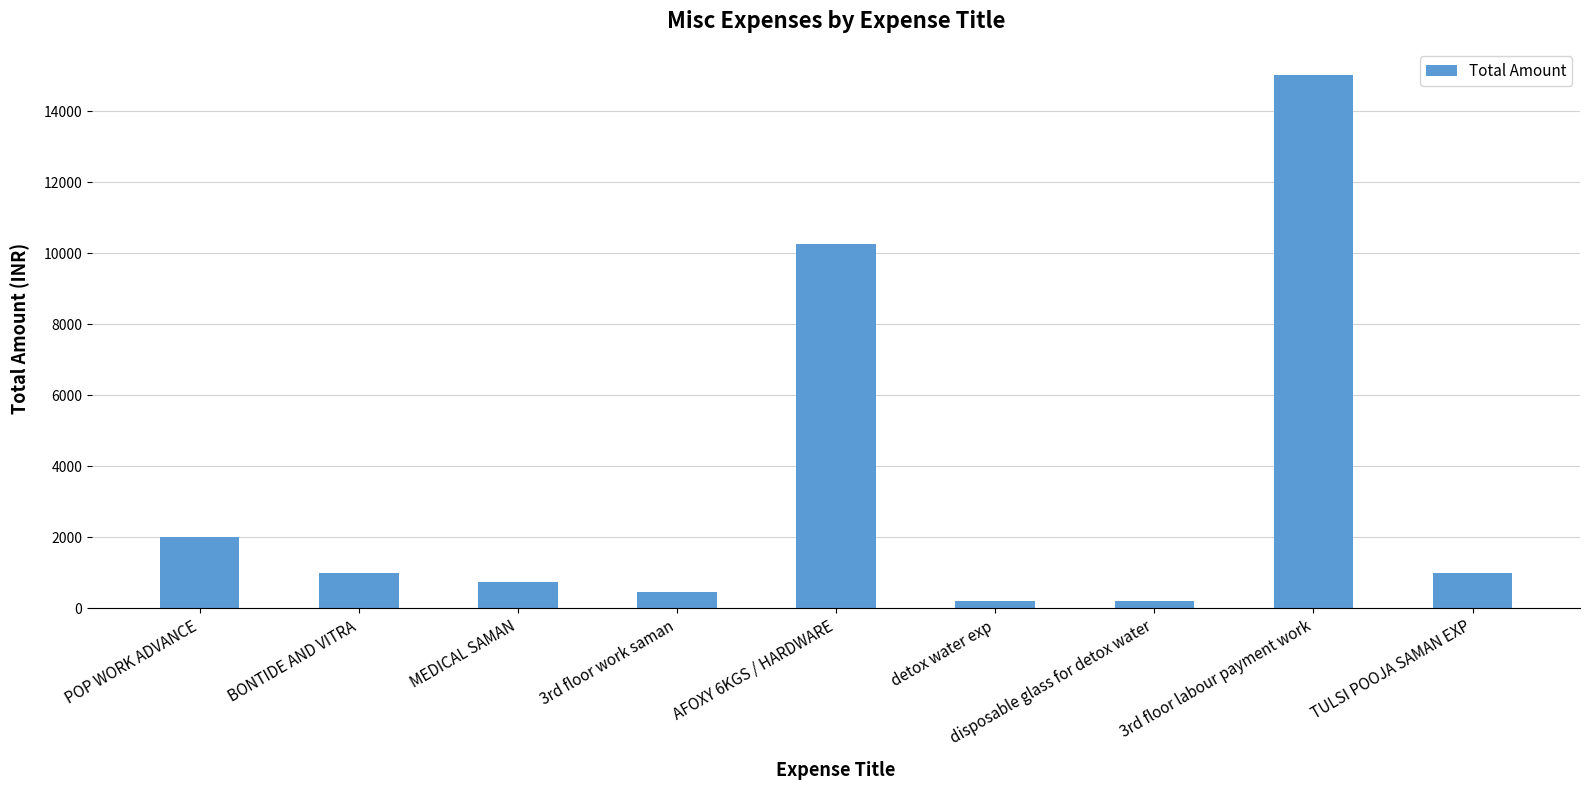

Are the bars horizontal?

No